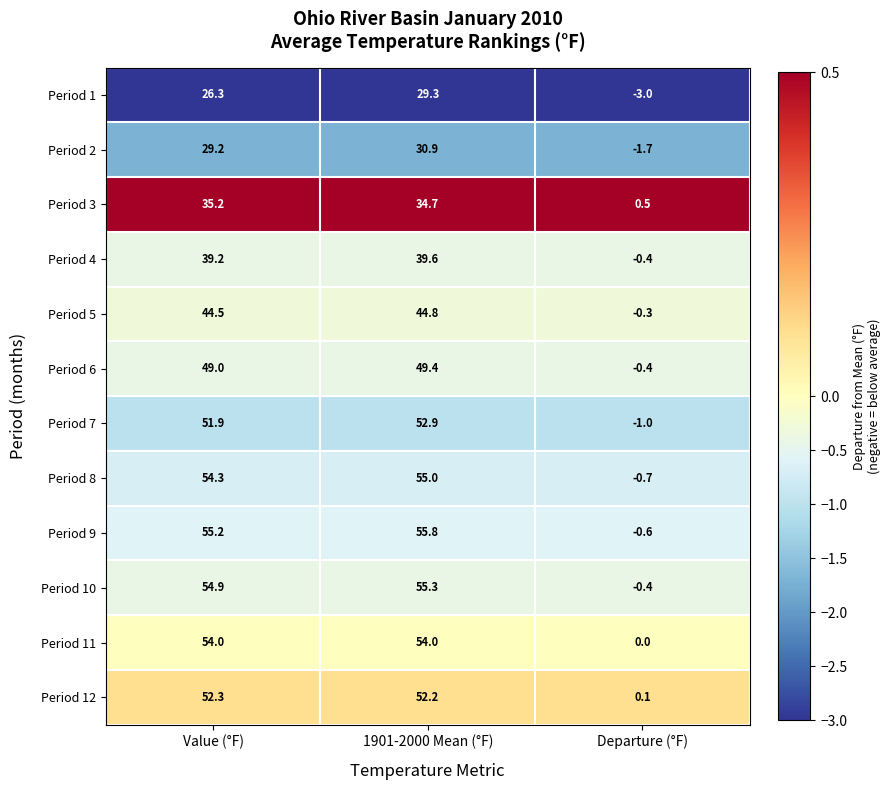

What is the total value across all series at Departure (°F)?

-7.9